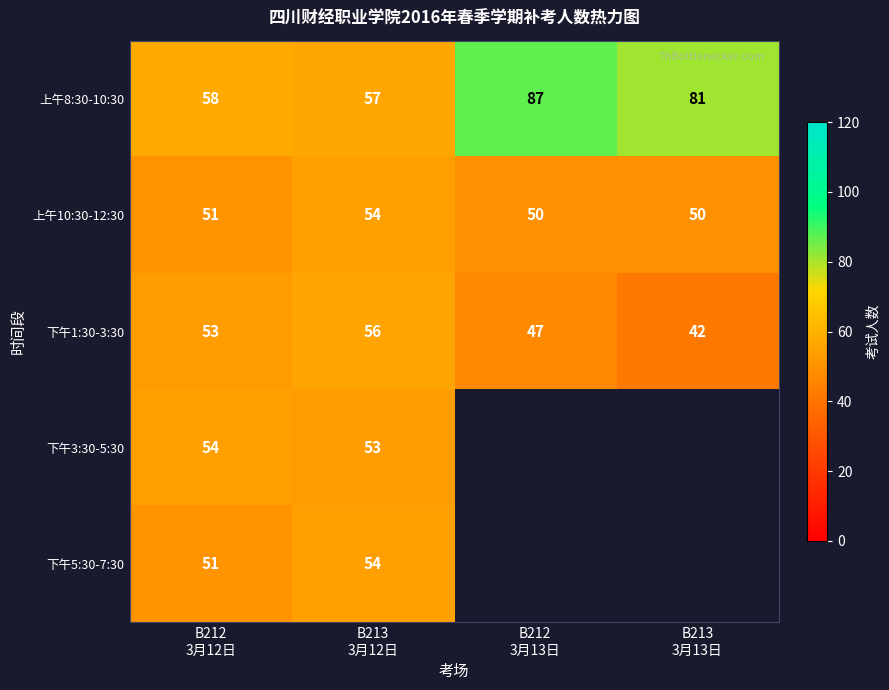

What is the lowest value of the 下午1:30-3:30 series?

42